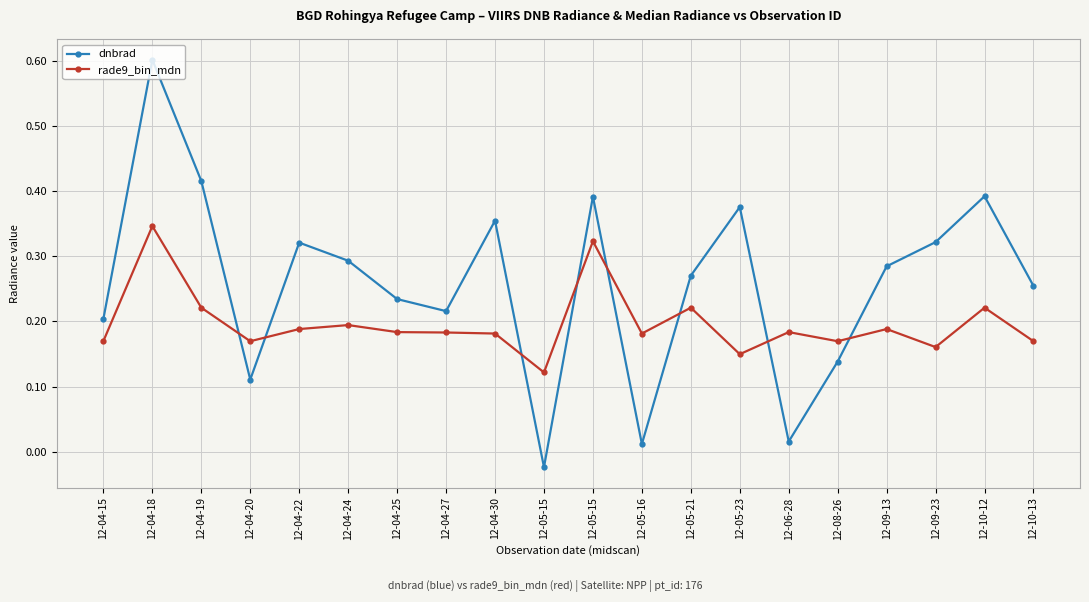

True or false: rade9_bin_mdn has a value of 0.5 at 12-05-15.

False